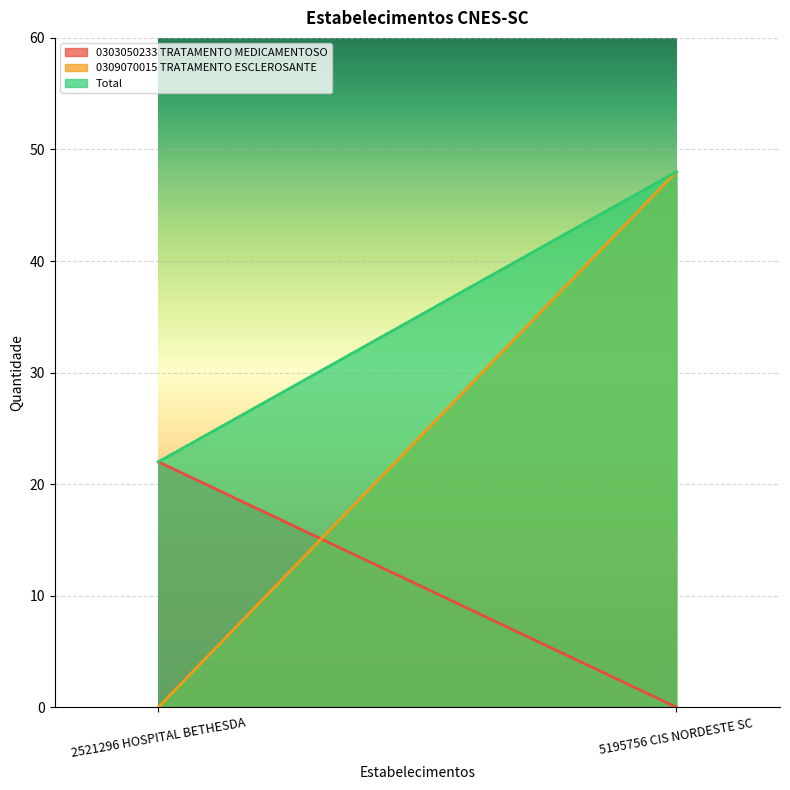

Is the value of Total at 2521296 HOSPITAL BETHESDA greater than the value of 0303050233 TRATAMENTO MEDICAMENTOSO at 5195756 CIS NORDESTE SC?

Yes